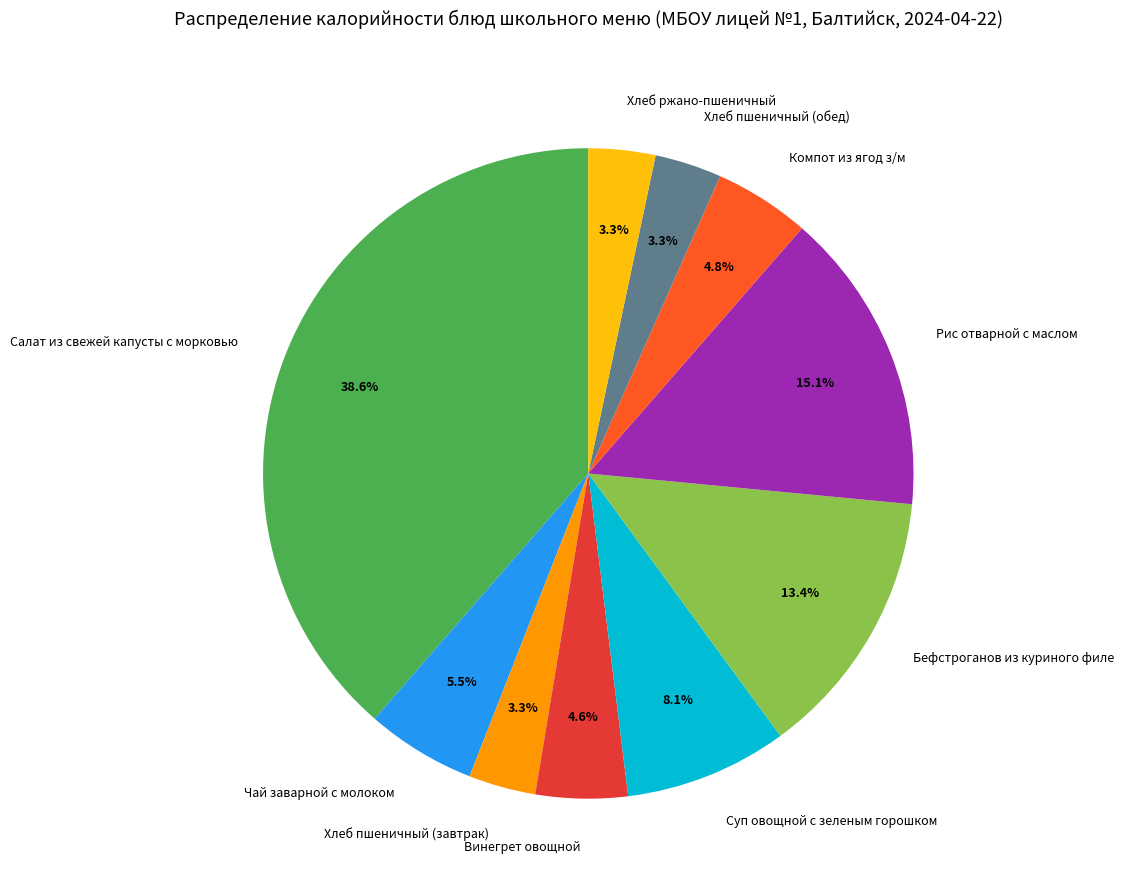

What is the total percentage of Хлеб пшеничный (обед) and Компот из ягод з/м?

8.1%